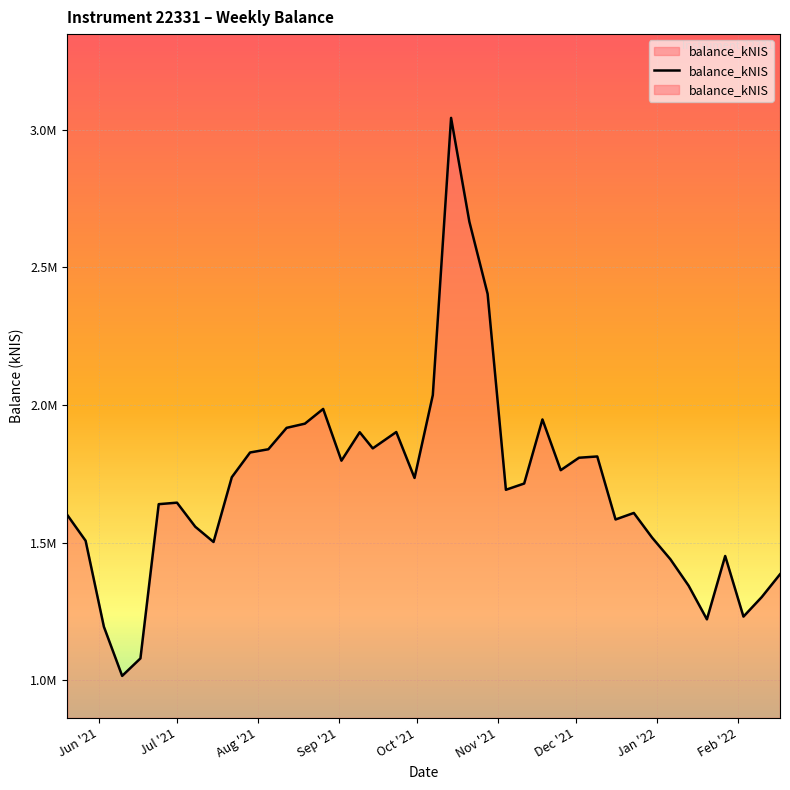

What is the difference between the maximum and minimum values?

2027056.5